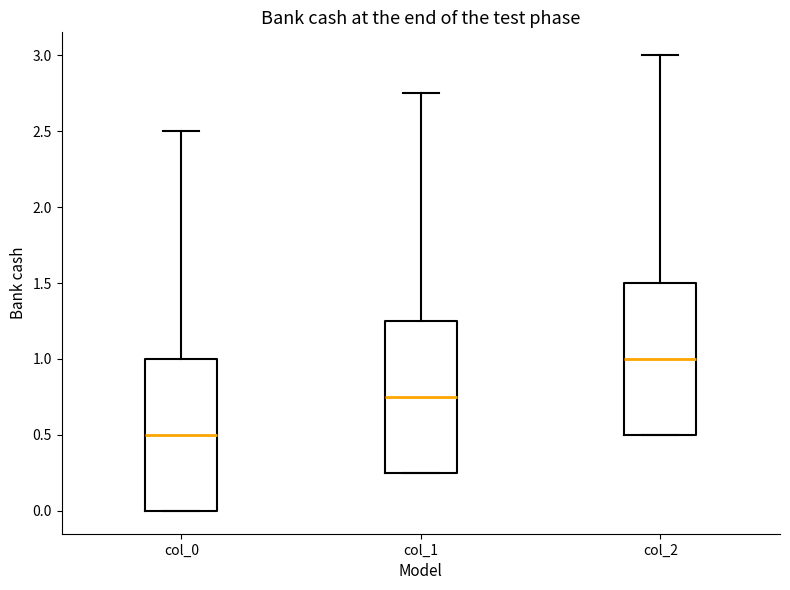

Which box's median line is the lowest?

col_0